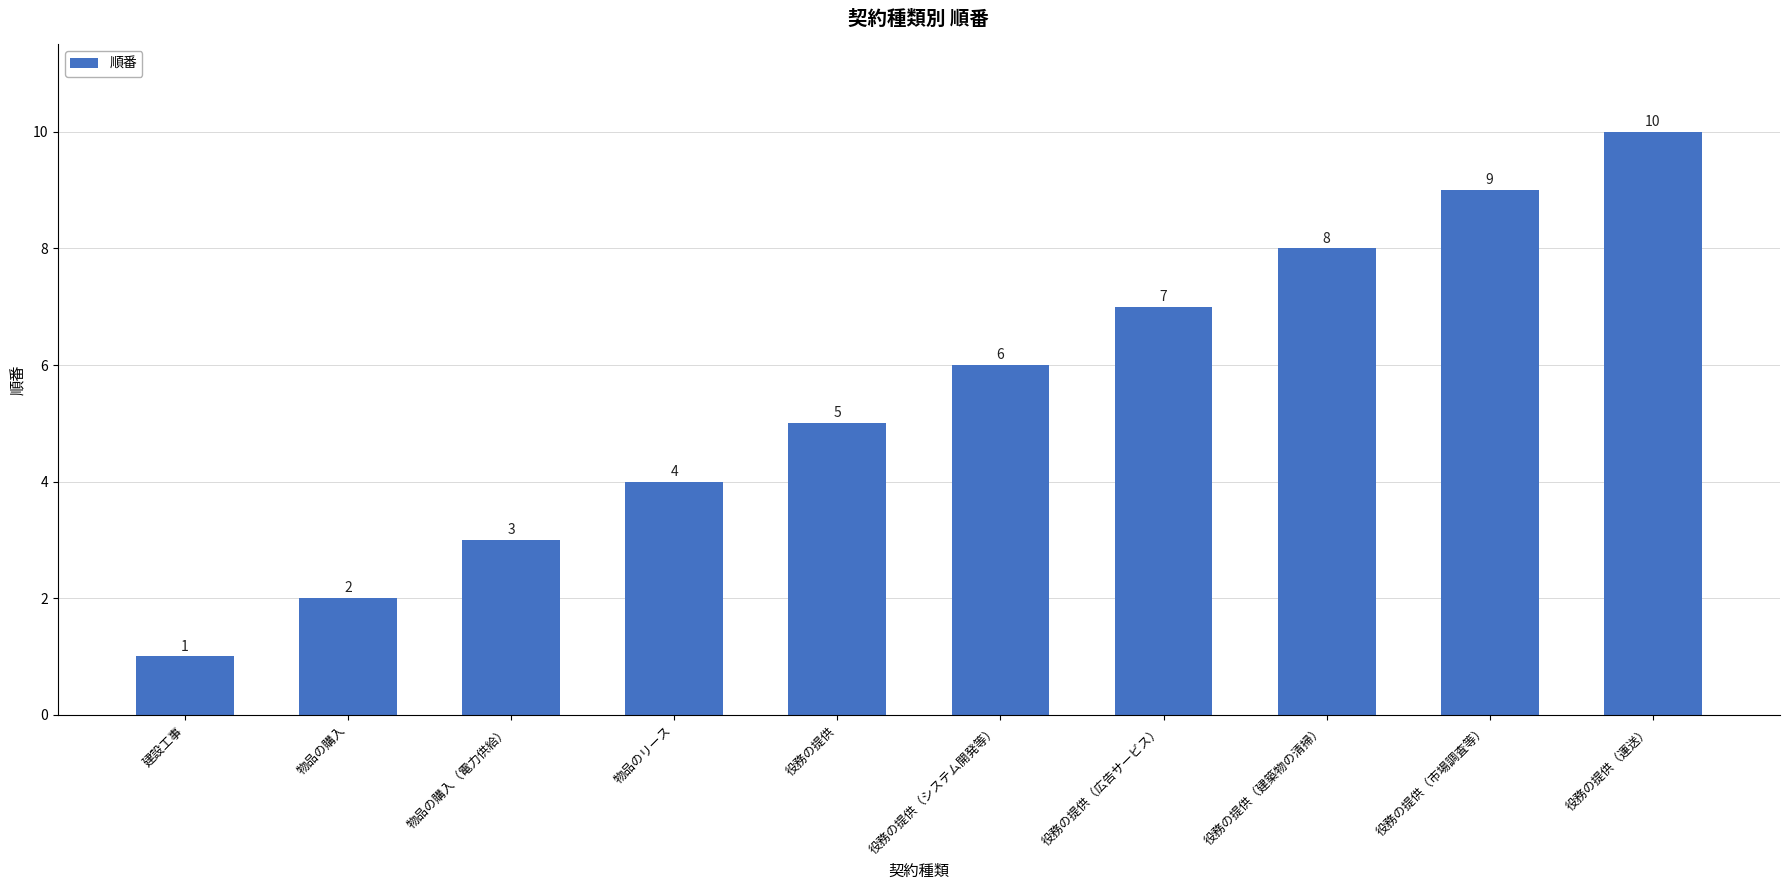

Rank the categories by value from highest to lowest.

役務の提供（運送）, 役務の提供（市場調査等）, 役務の提供（建築物の清掃）, 役務の提供（広告サービス）, 役務の提供（システム開発等）, 役務の提供, 物品のリース, 物品の購入（電力供給）, 物品の購入, 建設工事